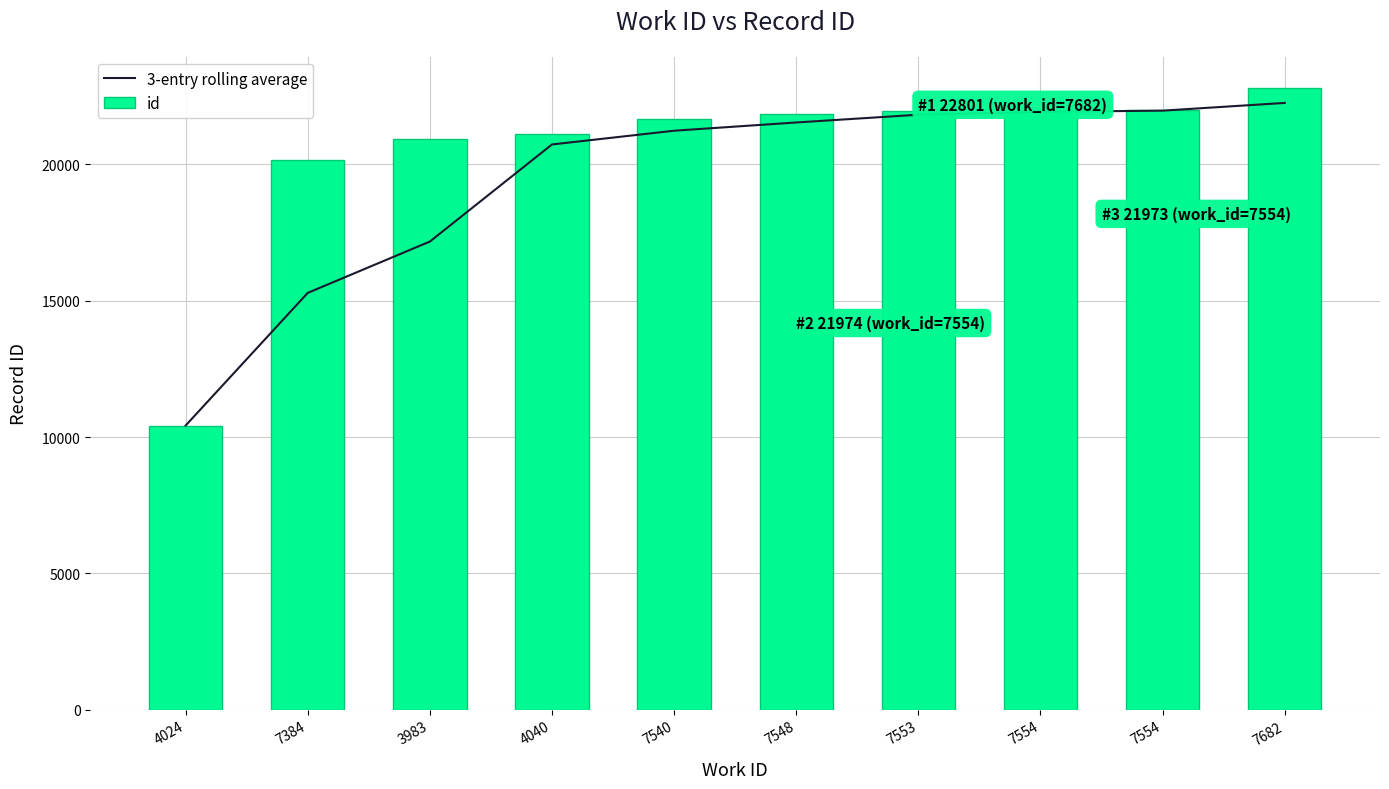

At how many categories does at least one series exceed 10880?

9